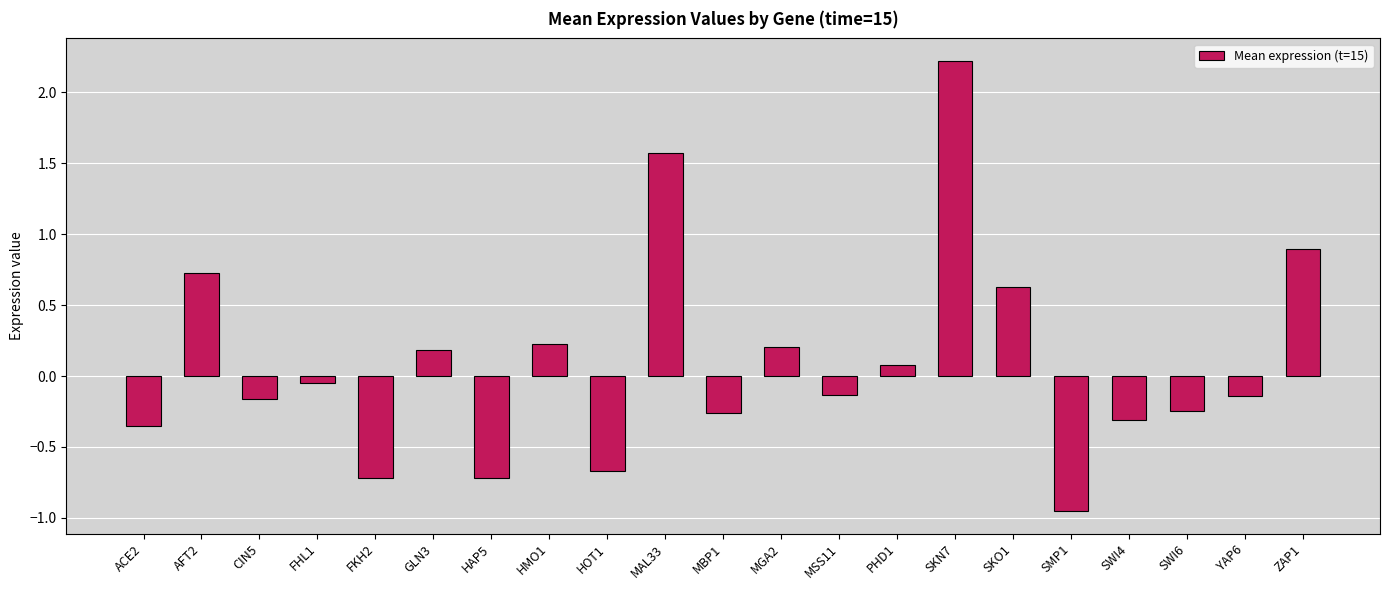

What is the difference between the second highest and second lowest values?

2.3